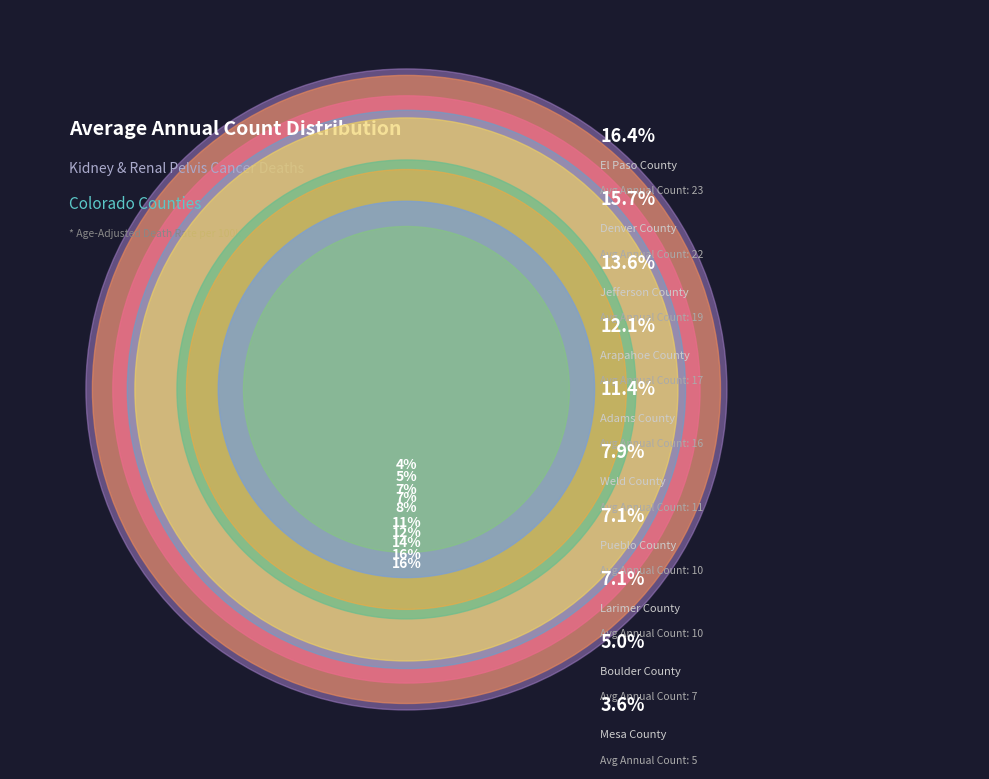

Which slice is the smallest?

Mesa County